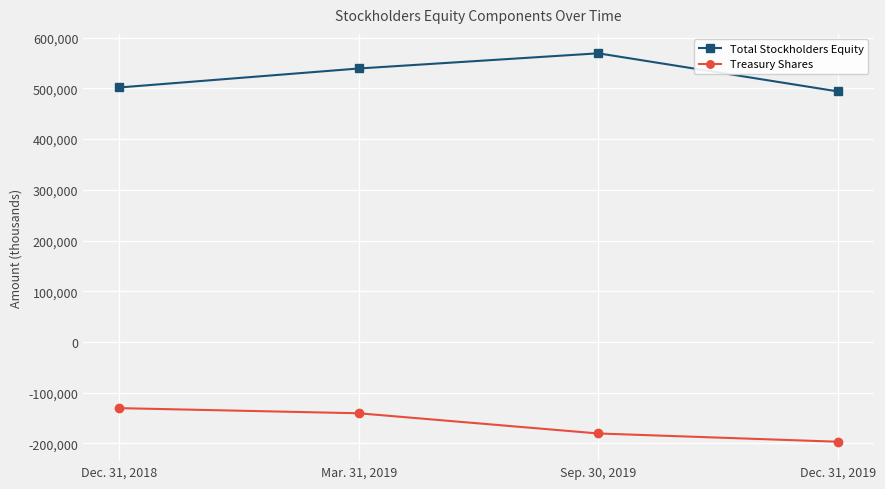

Reading left to right, what are all the values shown in this chart?

Total Stockholders Equity: 501633	539050	568981	493901
Treasury Shares: -130399	-140516	-180331	-196585